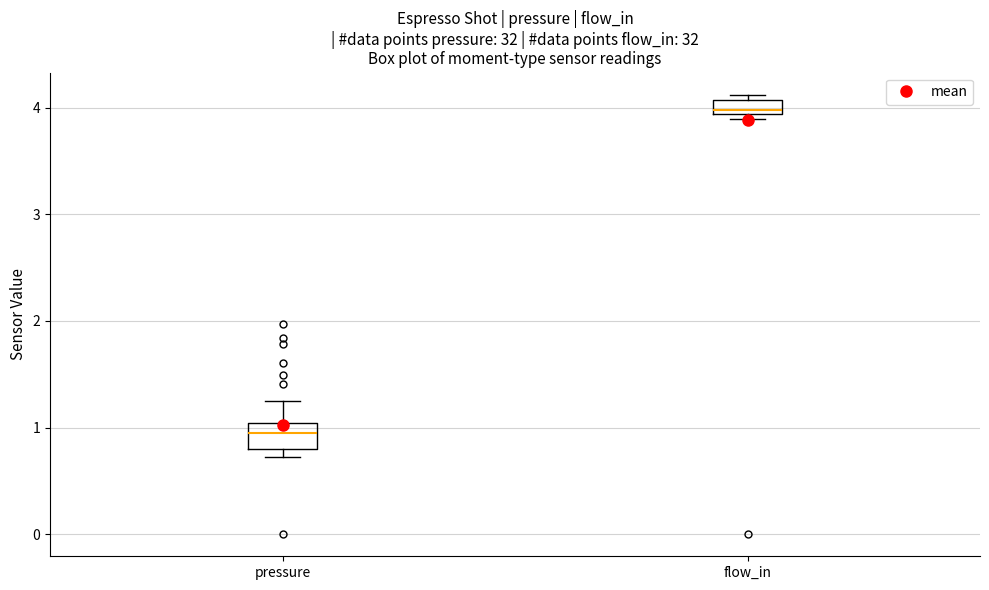

Which box has the lowest median line?

pressure